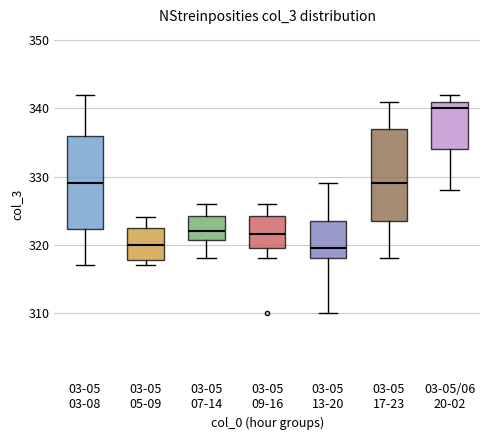

Where does the median line of the box for 03-05 07-14 sit on the y-axis? The values are not printed on the chart, so give them approximately, as read against the axis.

322